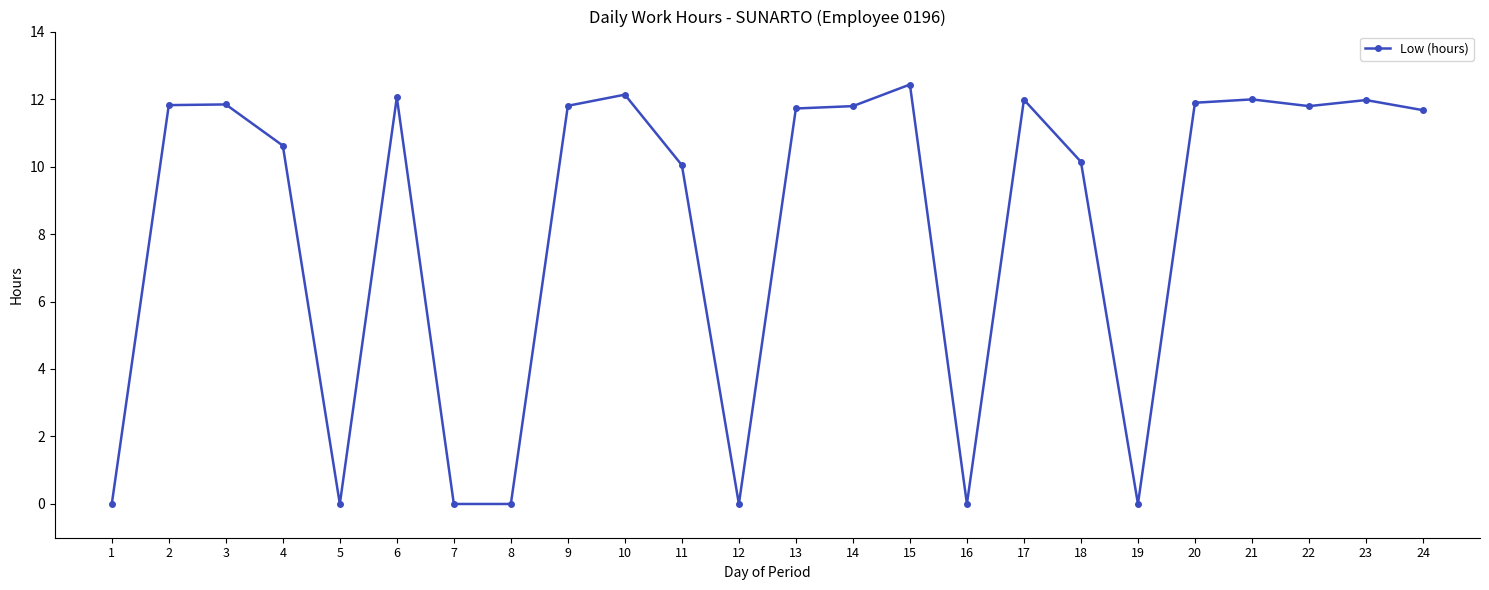

How many values are below 11?

10